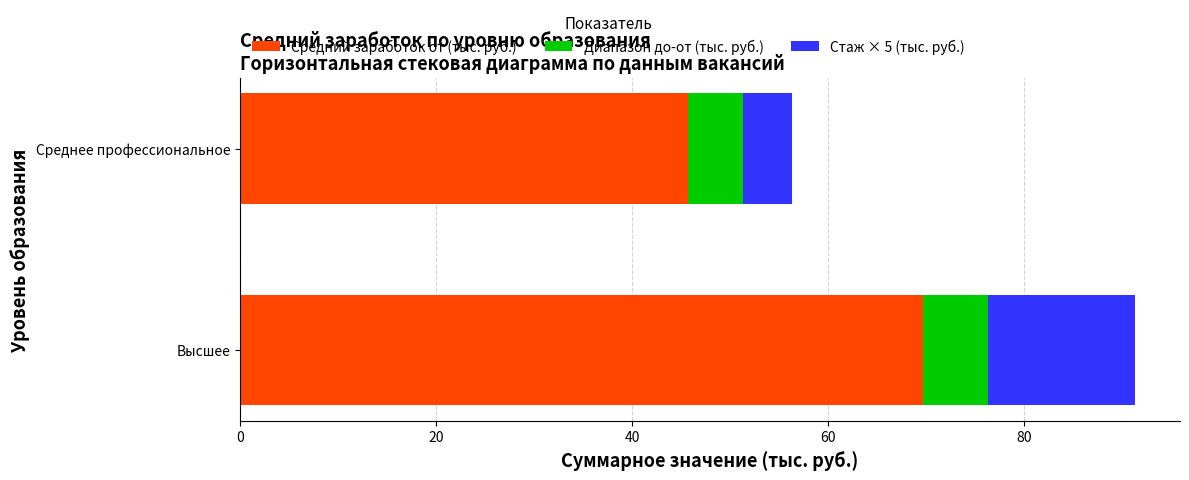

Rank the categories by Средний заработок от (тыс. руб.) value from highest to lowest.

Высшее, Среднее профессиональное